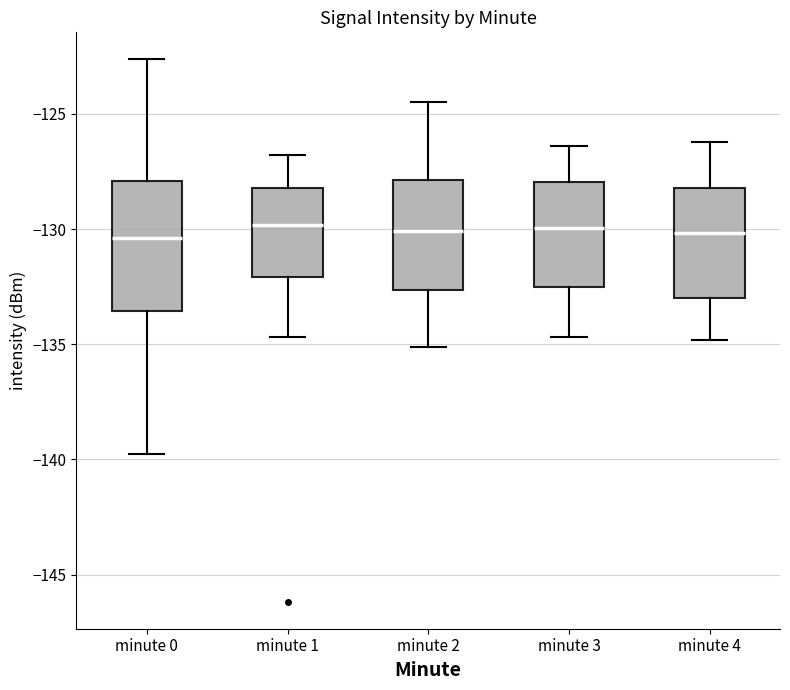

Which box is the tallest, from its lower edge to its upper edge?

minute 0